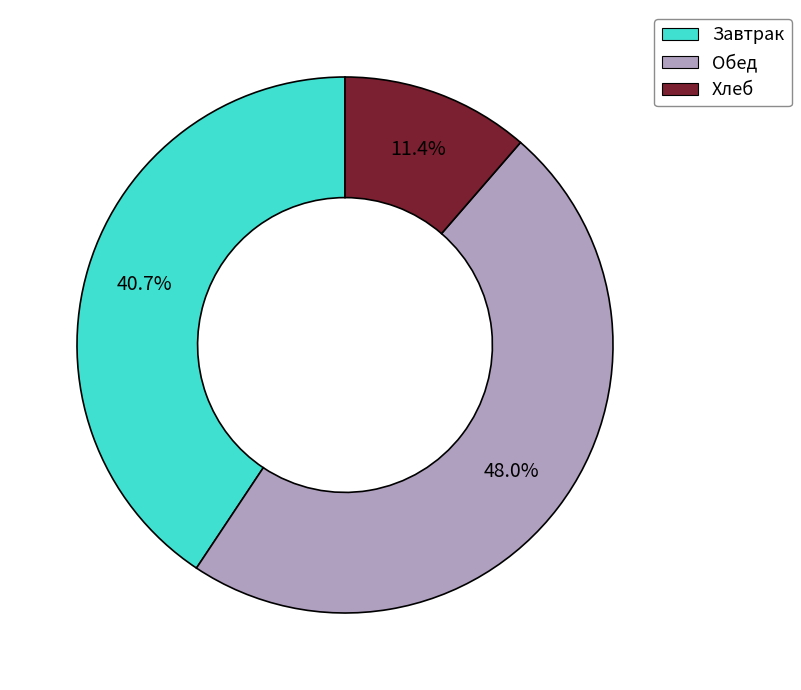

Do Обед and Хлеб together represent more than half of the pie?

Yes